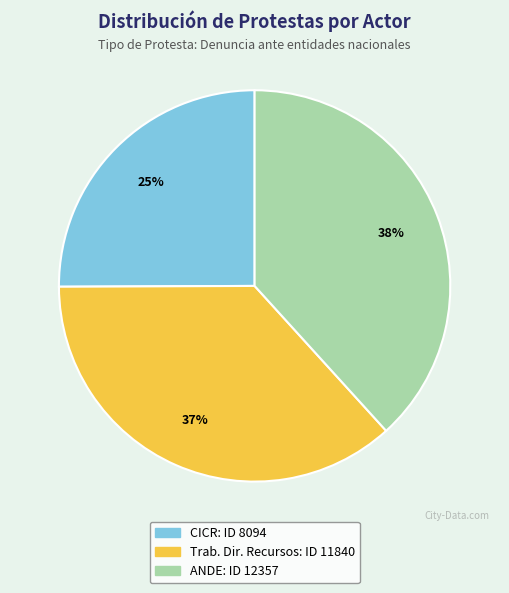

Does any single category account for the majority?

No